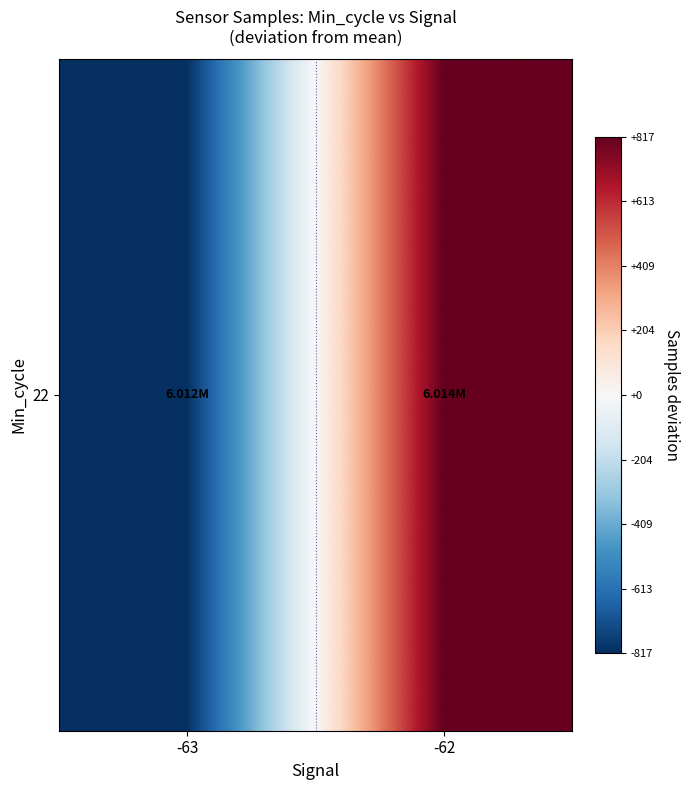

List the labels in order of value, smallest first.

-63, -62